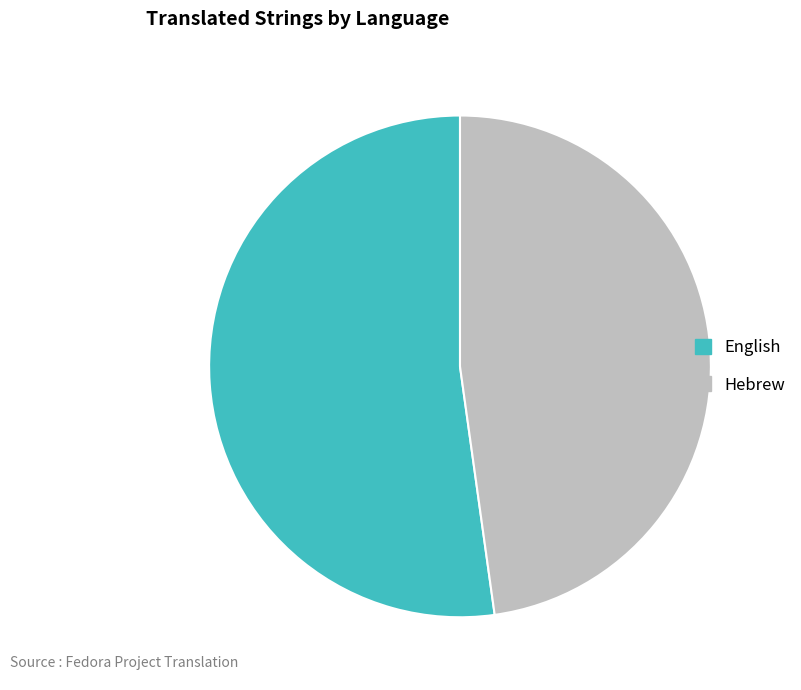

Do English and Hebrew together represent more than half of the pie?

Yes